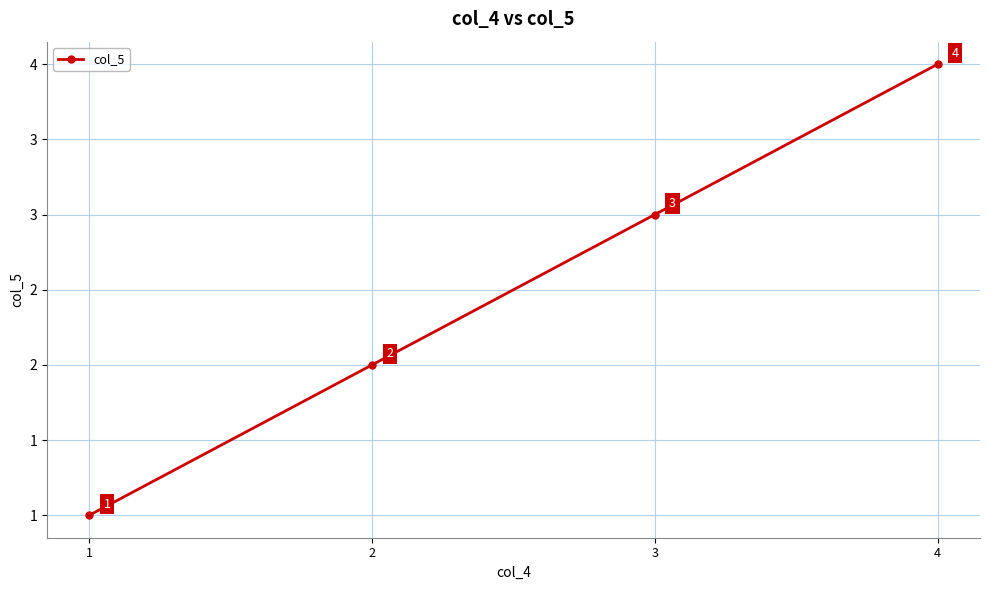

What is the difference between the maximum and minimum values?

3